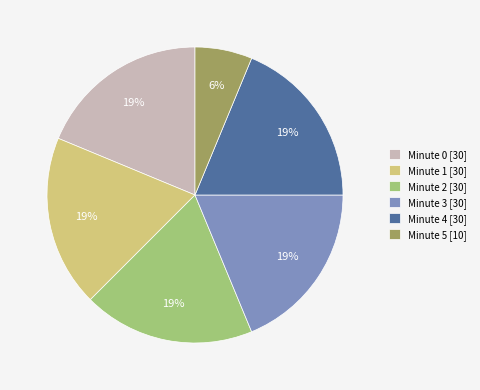

What is the ratio of the value at Minute 5 [10] to the value at Minute 2 [30]?

0.3